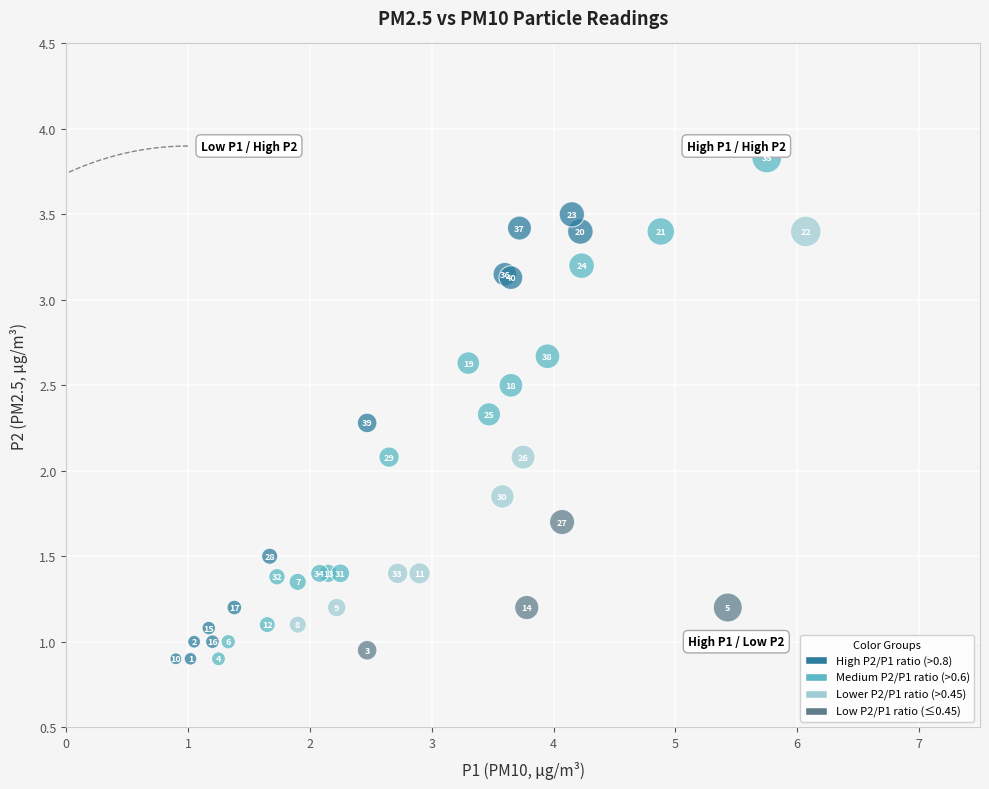

What Y value in the scatter plot is closest to 2?

2.1